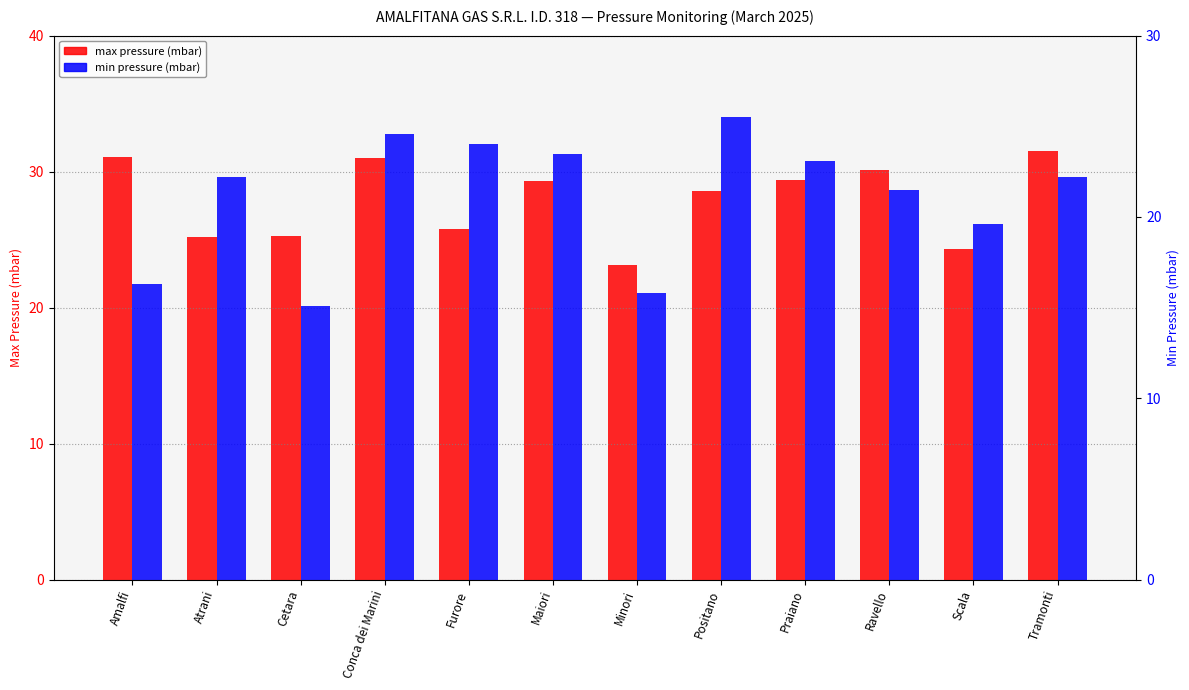

Reading right to left, list all the values displayed in this chart.

max pressure (mbar): Tramonti=31.5	Scala=24.3	Ravello=30.1	Praiano=29.4	Positano=28.6	Minori=23.1	Maiori=29.3	Furore=25.8	Conca dei Marini=31.0	Cetara=25.3	Atrani=25.2	Amalfi=31.1
min pressure (mbar): Tramonti=22.2	Scala=19.6	Ravello=21.5	Praiano=23.1	Positano=25.5	Minori=15.8	Maiori=23.5	Furore=24.0	Conca dei Marini=24.6	Cetara=15.1	Atrani=22.2	Amalfi=16.3